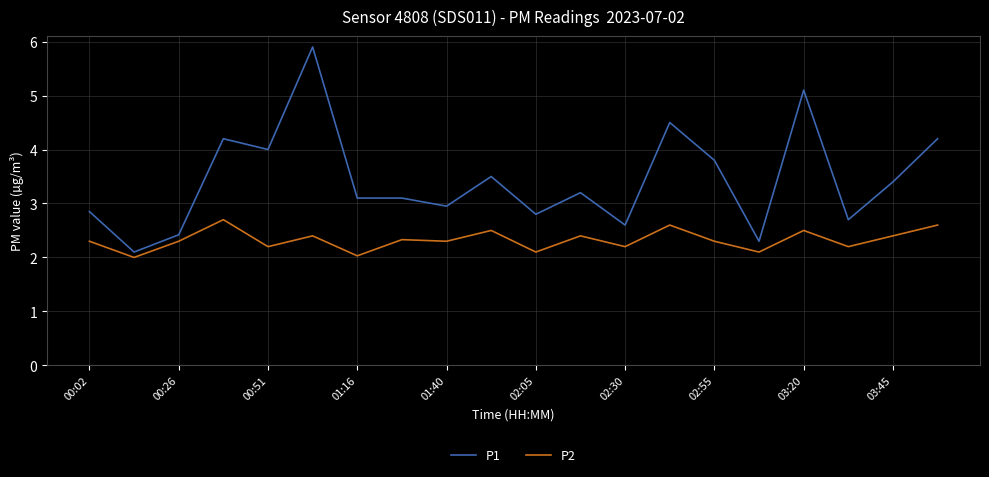

True or false: P2 and P1 intersect in this chart.

False